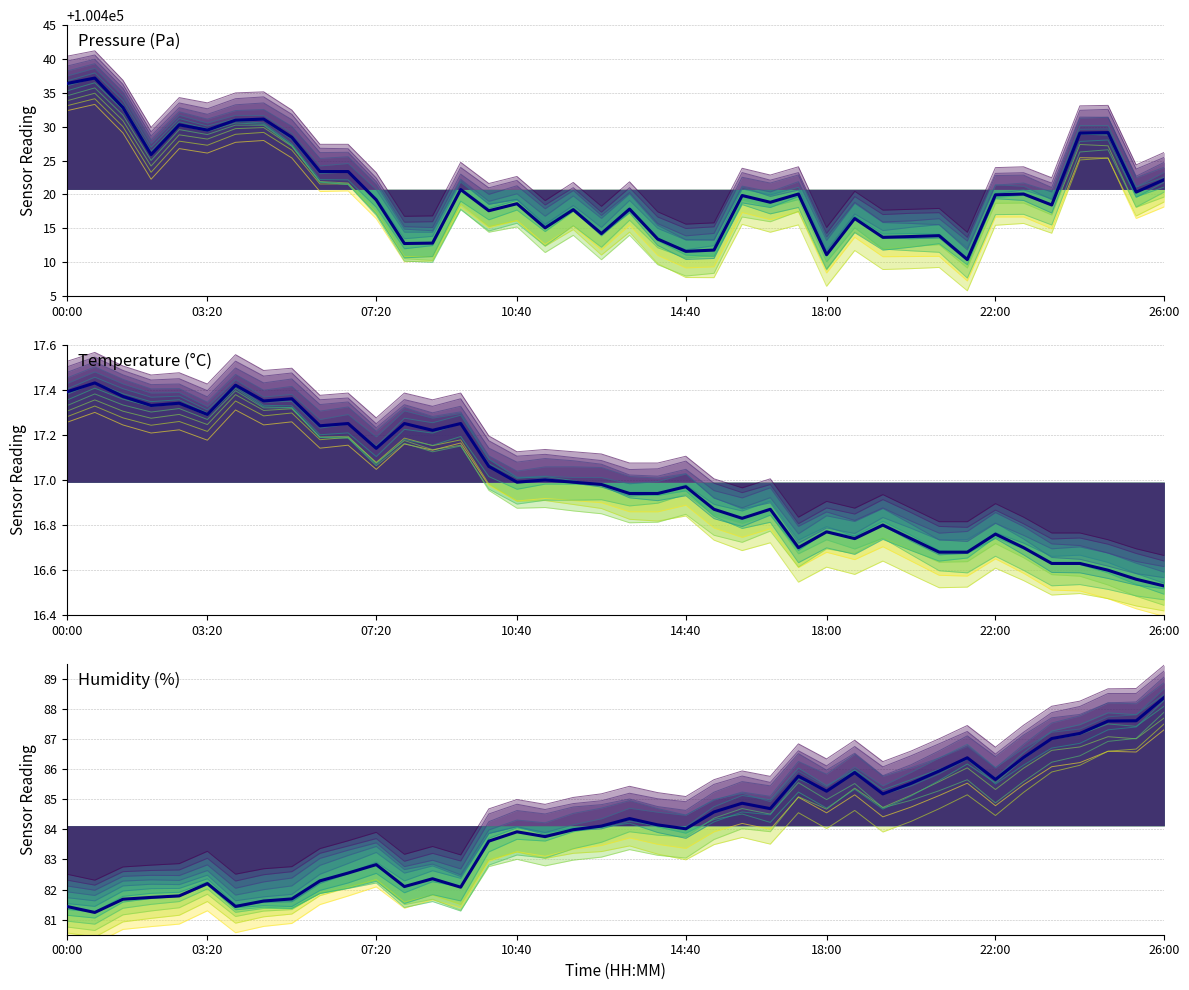

How many values in the pressure series exceed 100419?

21